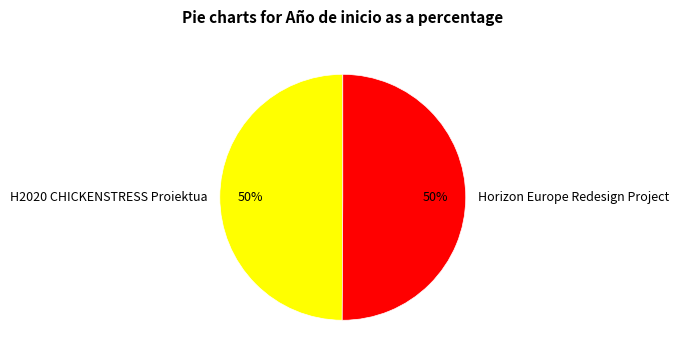

Is the sum of H2020 CHICKENSTRESS Proiektua and Horizon Europe Redesign Project greater than half?

Yes